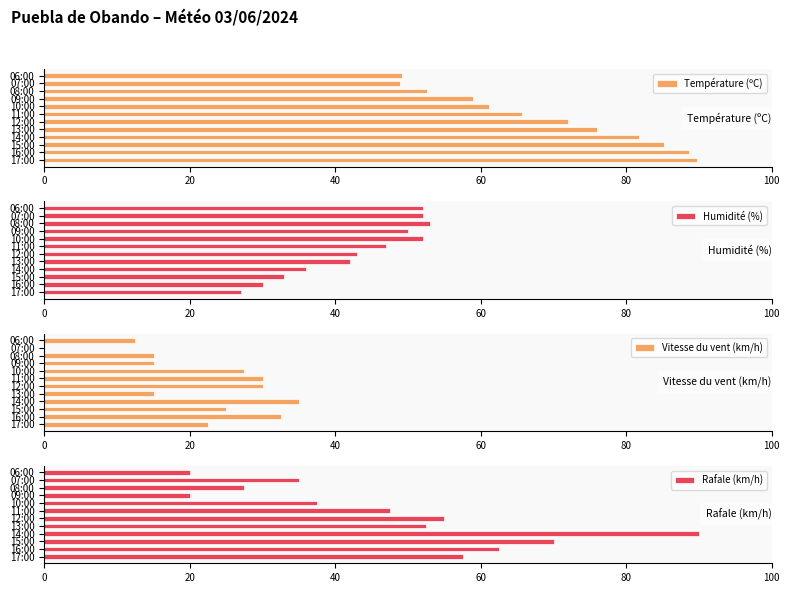

At how many categories does at least one series exceed 36?

12